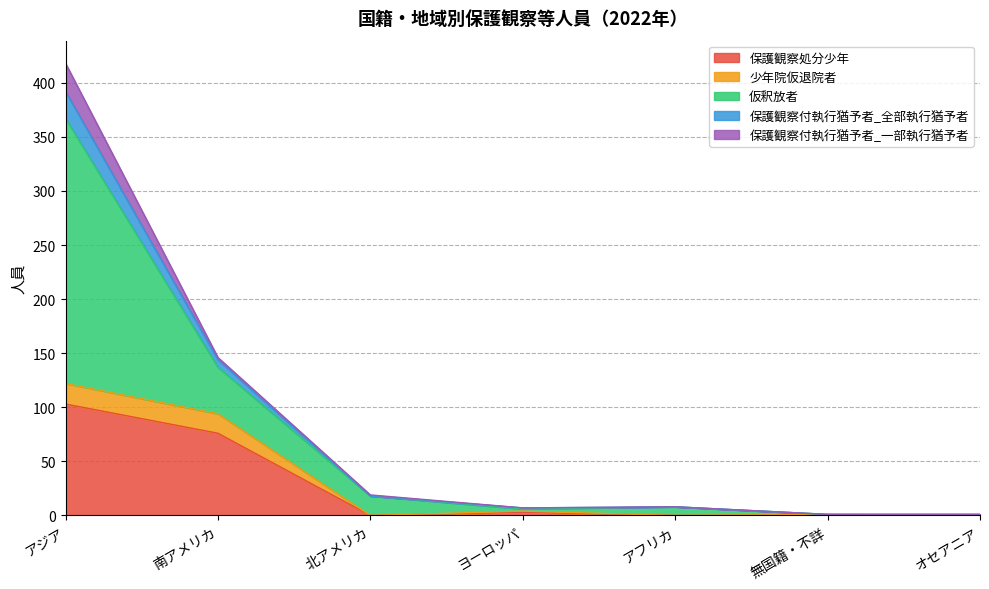

What is the label of the 7th point from the left?

オセアニア